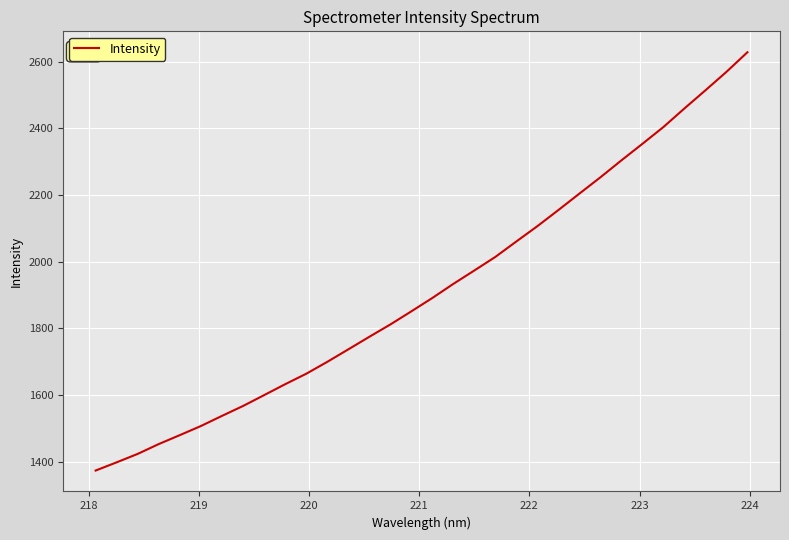

Is this an area chart (filled region under the line)?

No